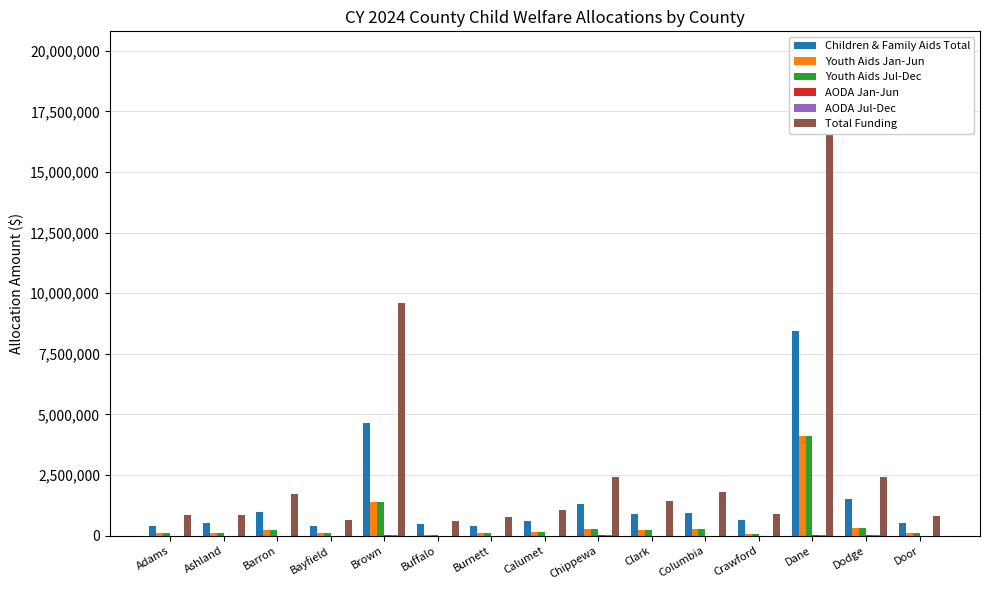

What is the difference between the second highest and minimum values in the Children & Family Aids Total series?

4244202